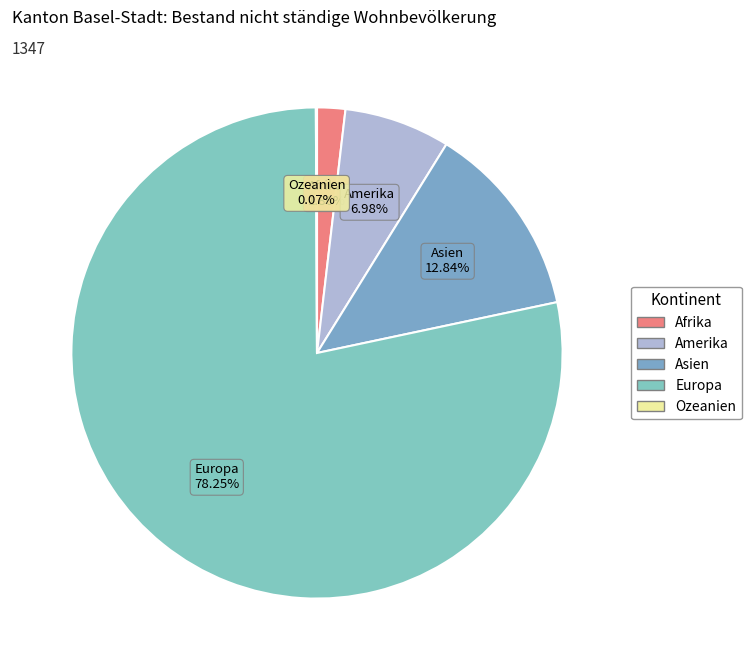

Between Amerika and Europa, which is larger?

Europa